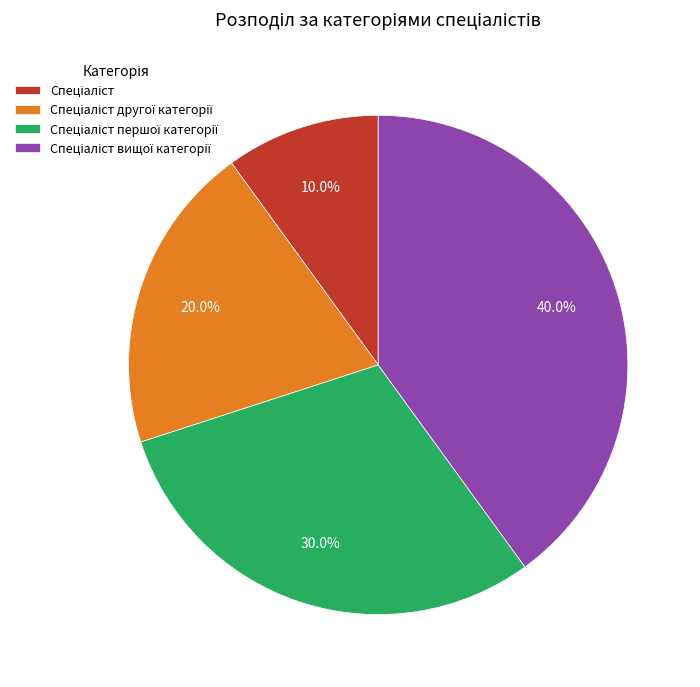

Is there a majority slice in this chart?

No